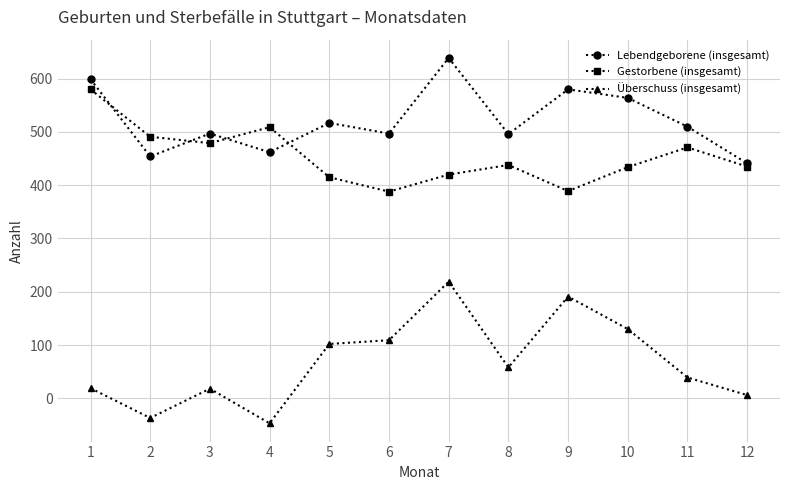

What is the average value of the Überschuss (insgesamt) series?

67